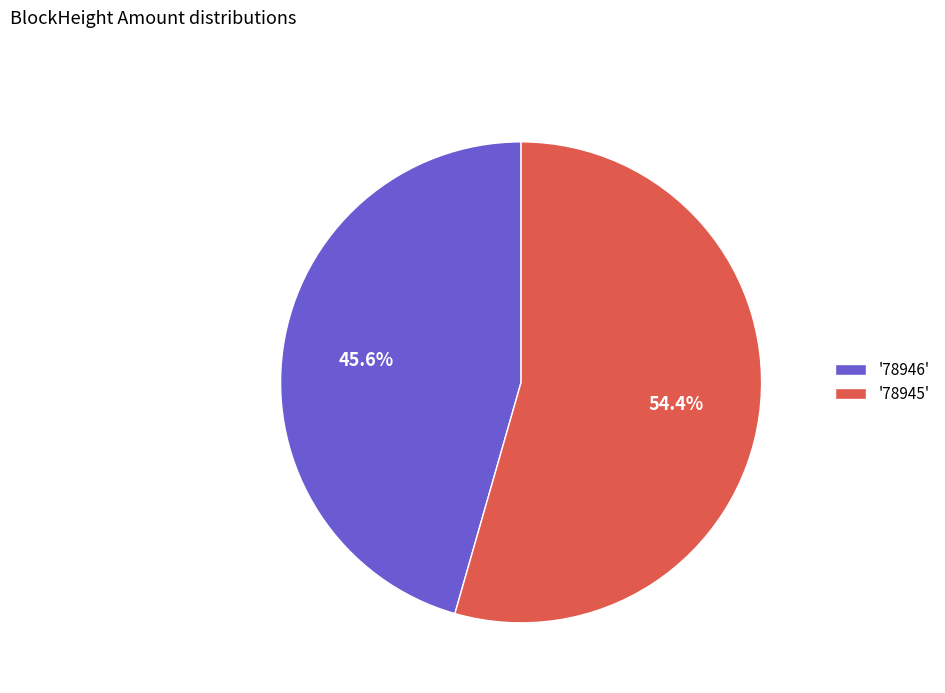

Between '78946' and '78945', which is larger?

'78945'